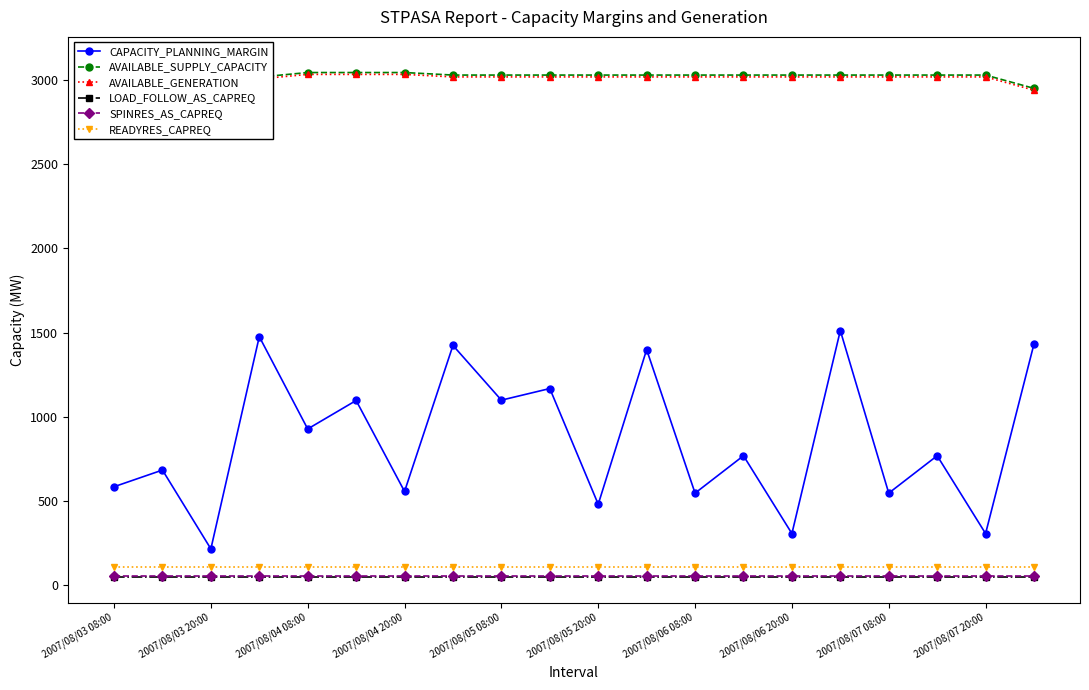

The READYRES_CAPREQ series shows 110 at 2007/08/03 20:00. True or false?

True